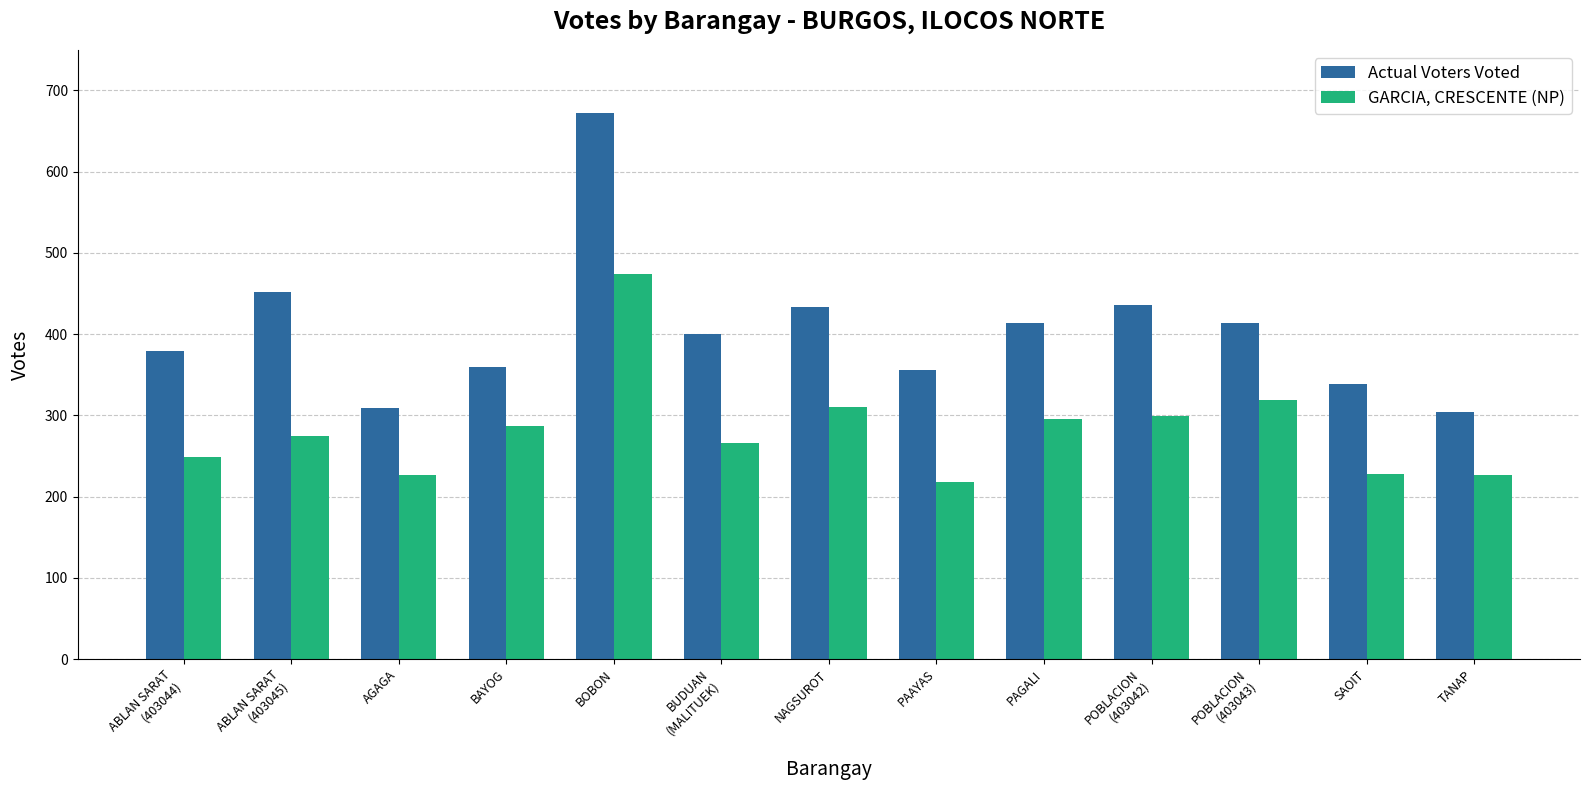

What is the maximum value for GARCIA, CRESCENTE (NP)?

474